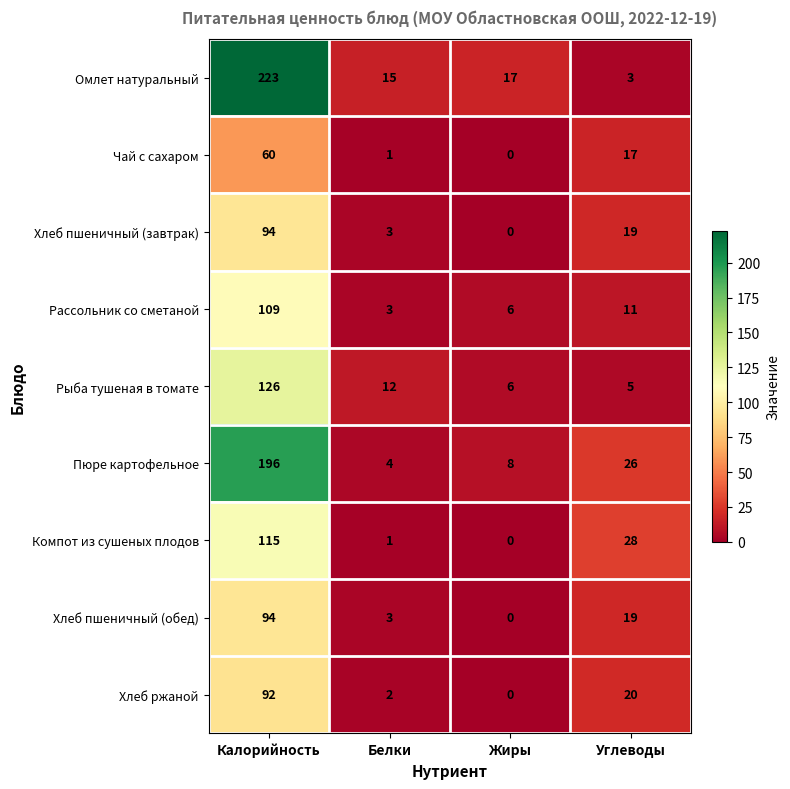

What is the maximum value shown in the chart?

223